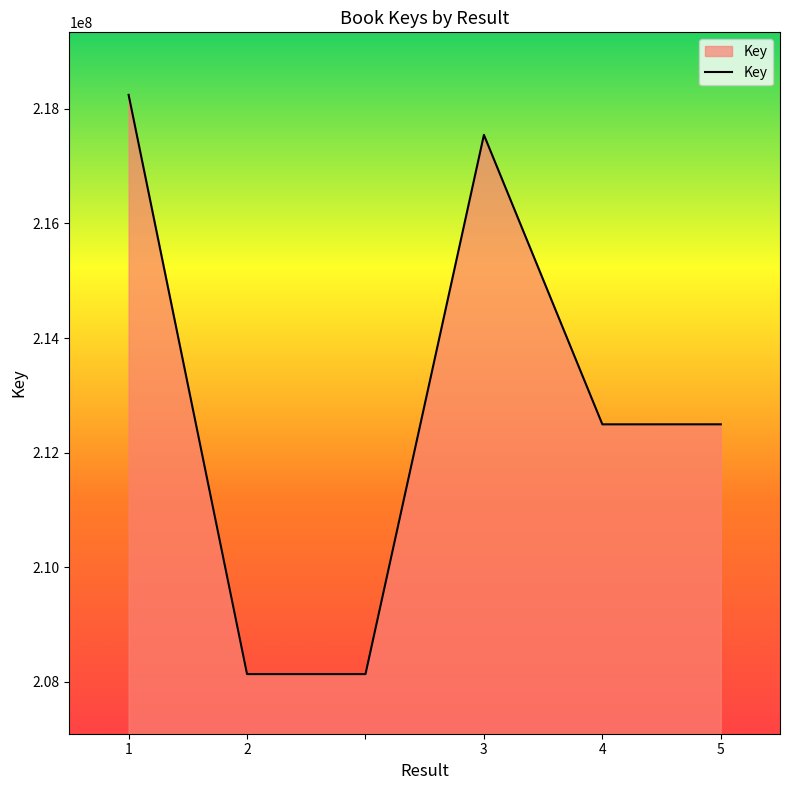

What is the difference between the second highest and minimum values?

9411189